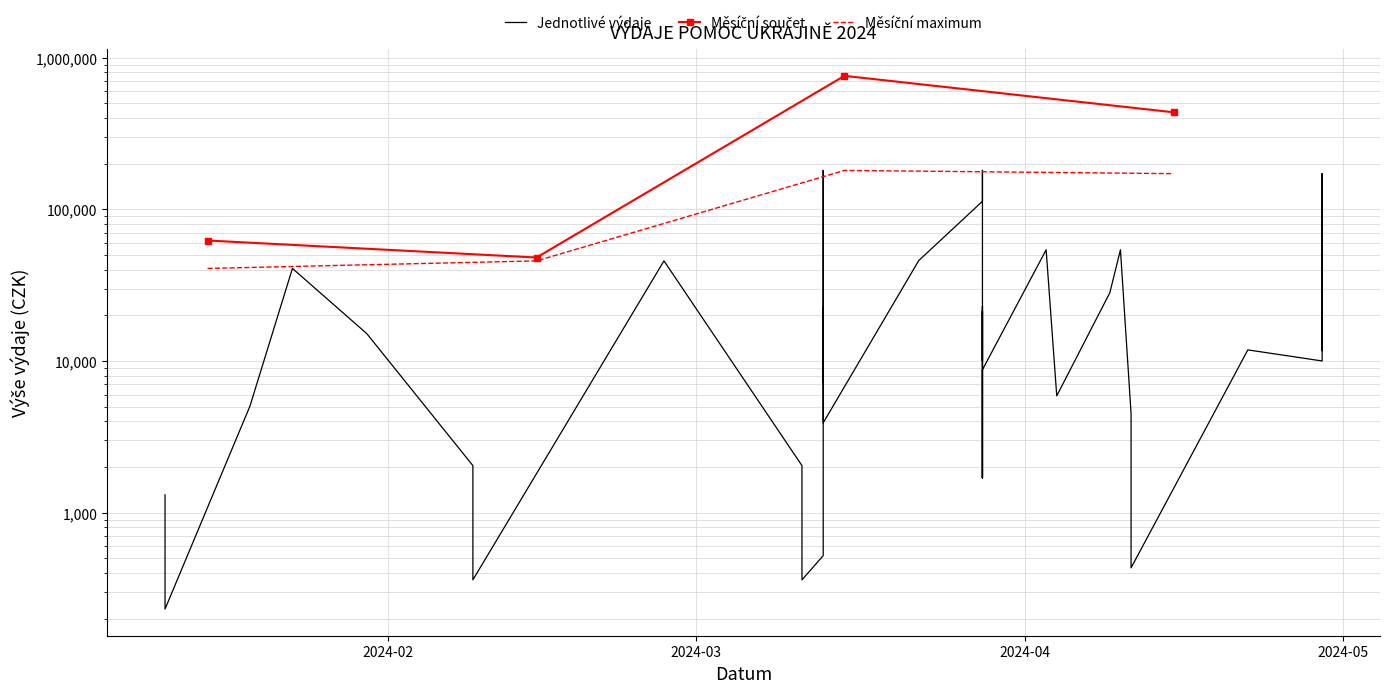

At which label does the data first exceed 10000?

2024-01-23